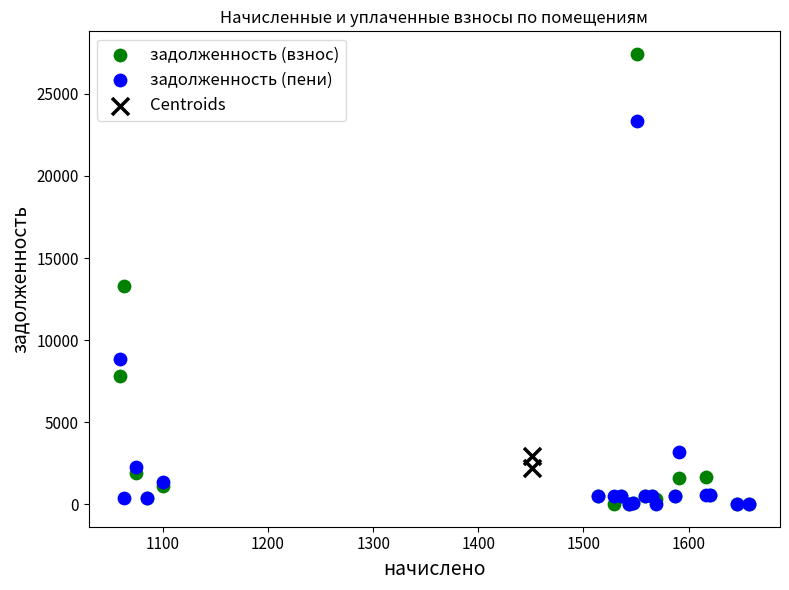

Which series has the largest Y range (max minus min)?

задолженность (взнос)